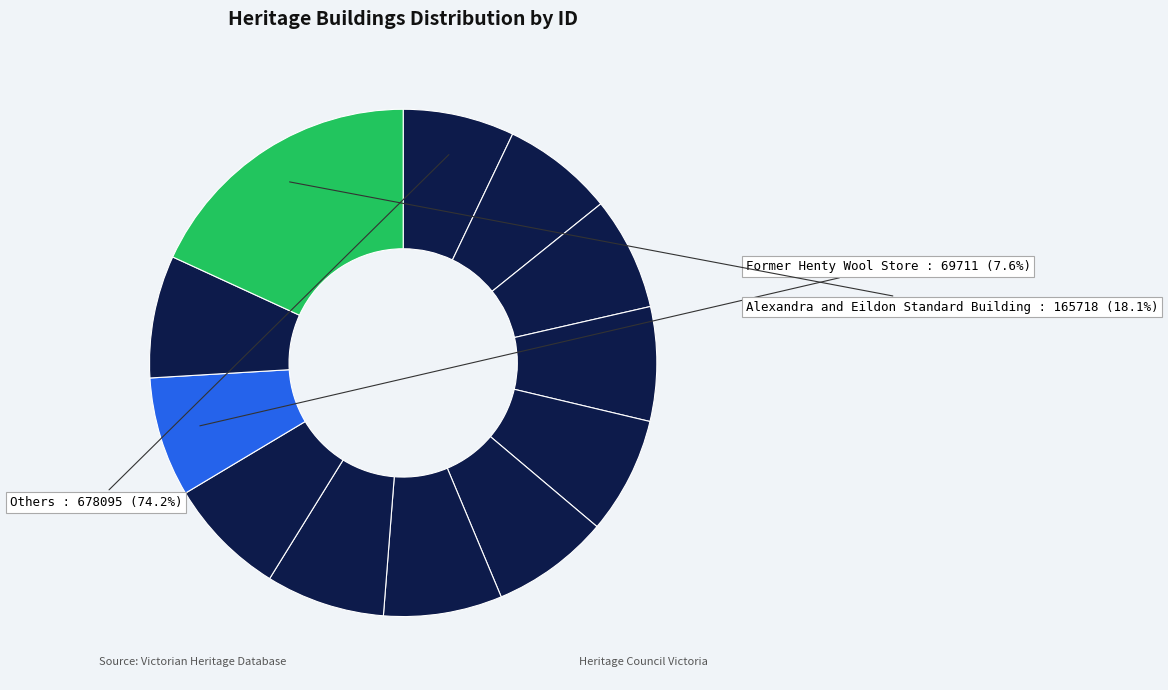

Between Maldon Times Office and Former Portland Guardian Building, which is larger?

Former Portland Guardian Building